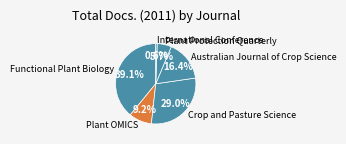

To the nearest percent, what is the average slice percentage?

17%